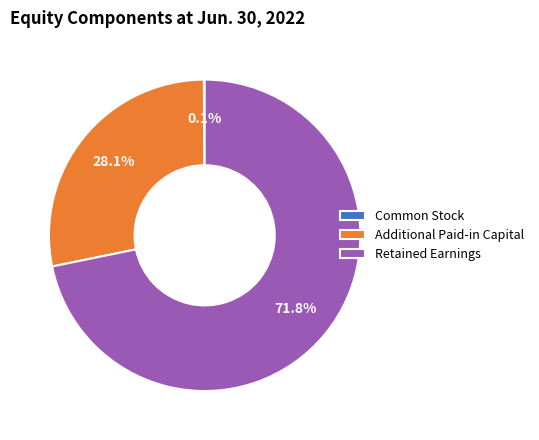

What is the ratio of the value at Retained Earnings to the value at Additional Paid-in Capital?

2.6